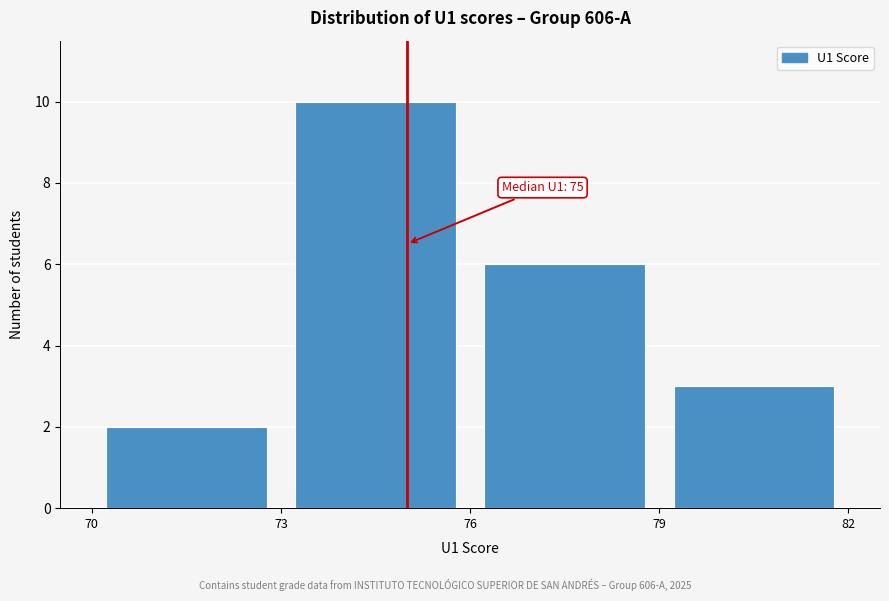

Which range on the x-axis has the tallest bar?

73 to 76